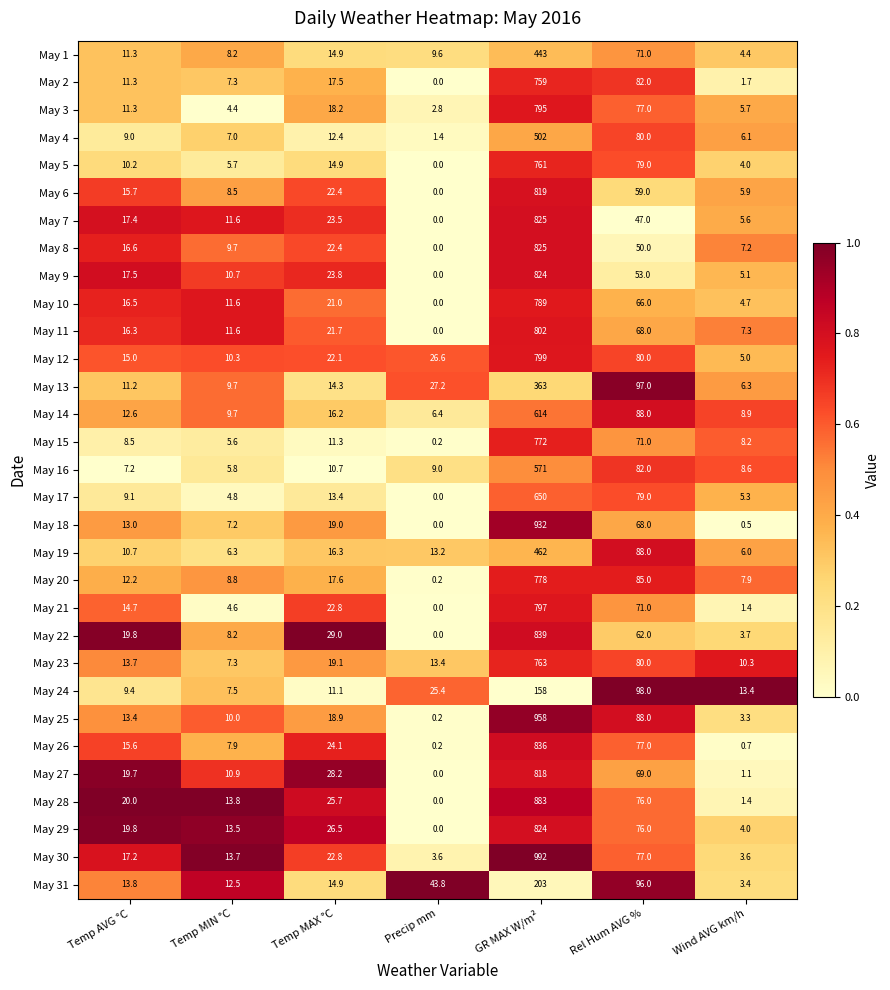

What is the difference between the second highest and minimum values in the May 14 series?

81.6